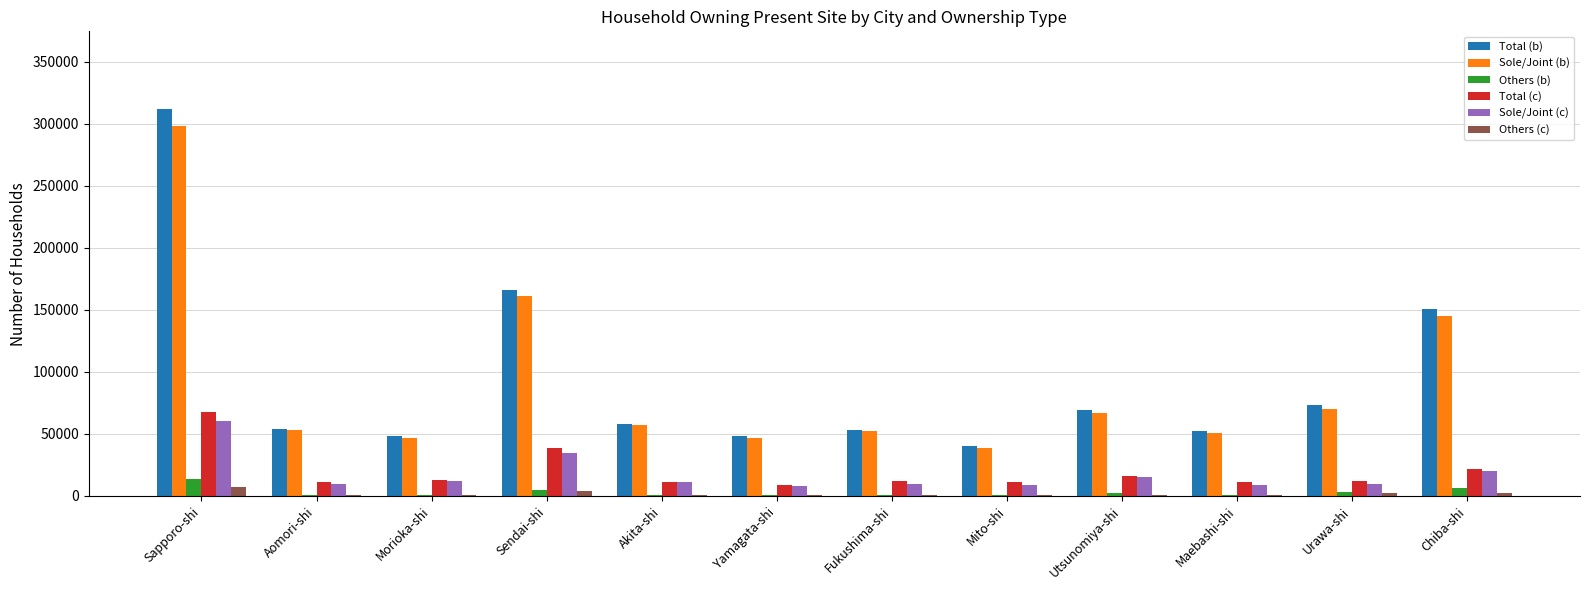

At which category is the sum across all series the highest?

Sapporo-shi